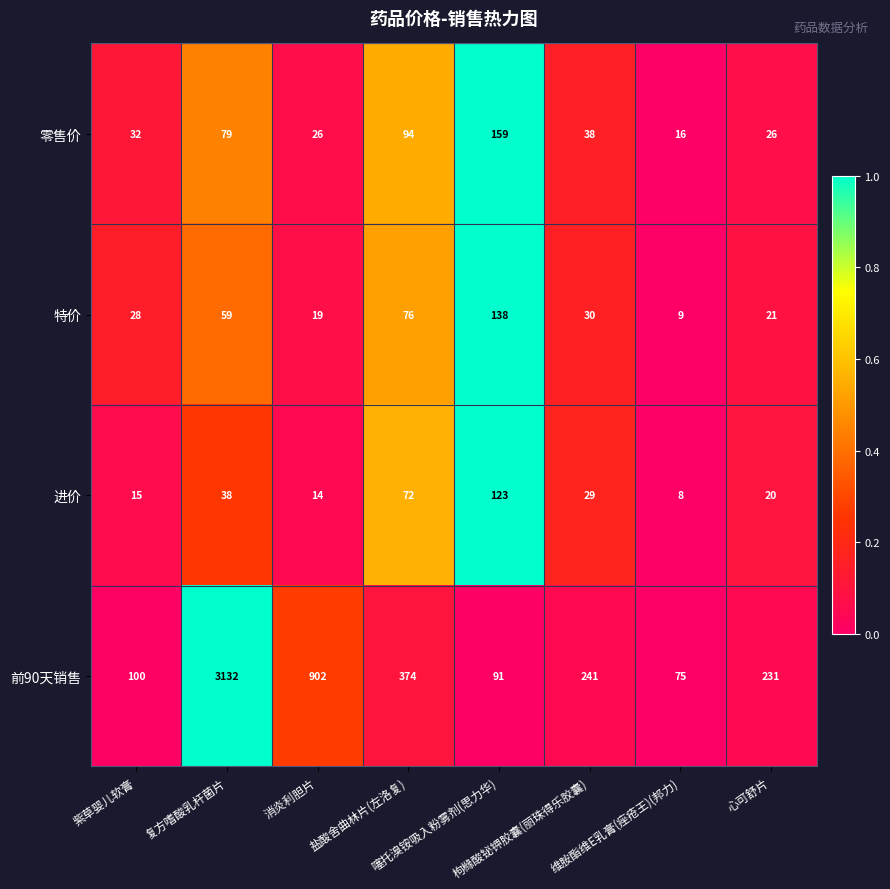

Which label corresponds to the largest value in the chart?

复方嗜酸乳杆菌片